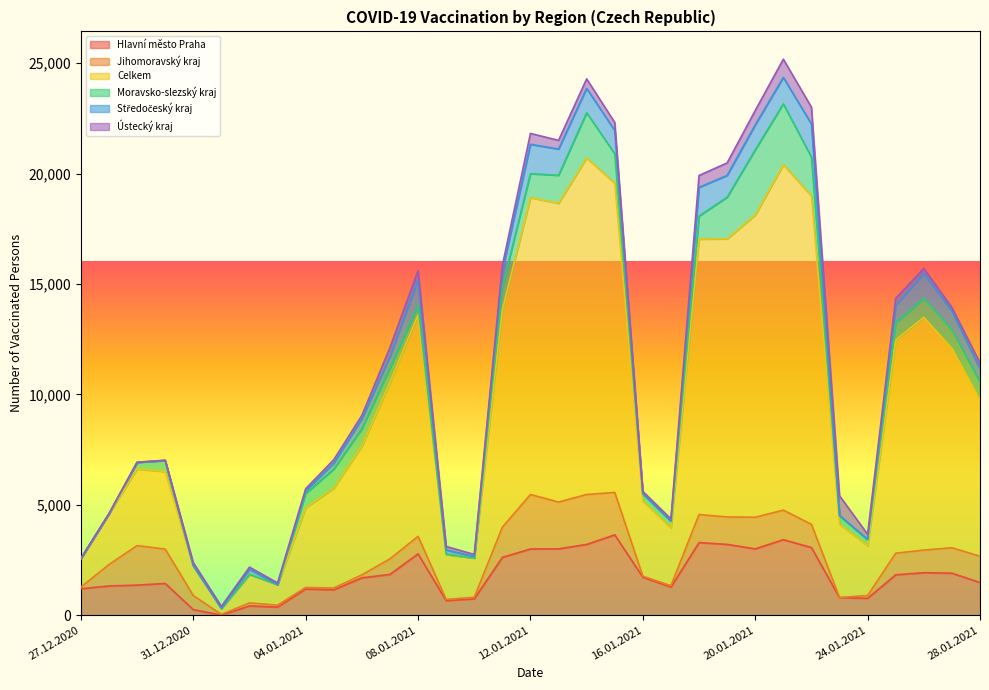

How many data points in Ústecký kraj are above 225?

16